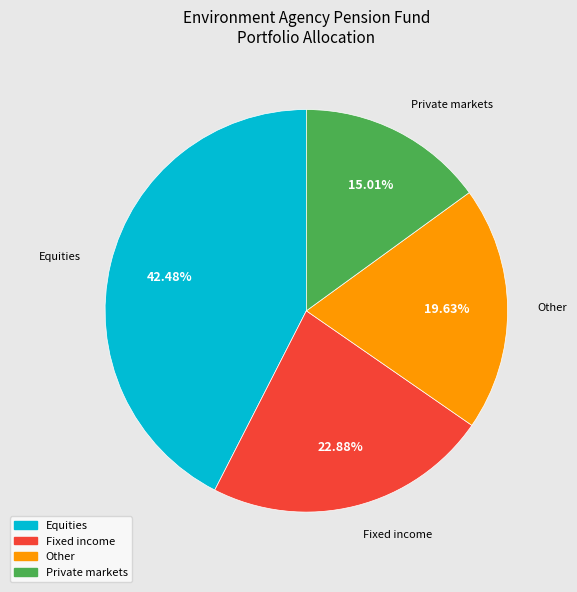

To the nearest percent, what portion does Equities represent?

42%